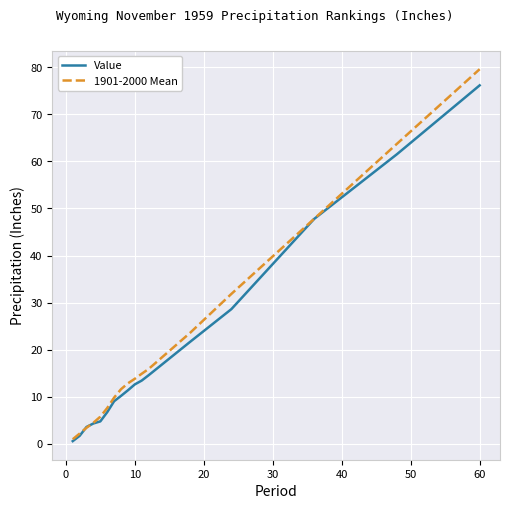

Which series has the largest range (max minus min)?

1901-2000 Mean